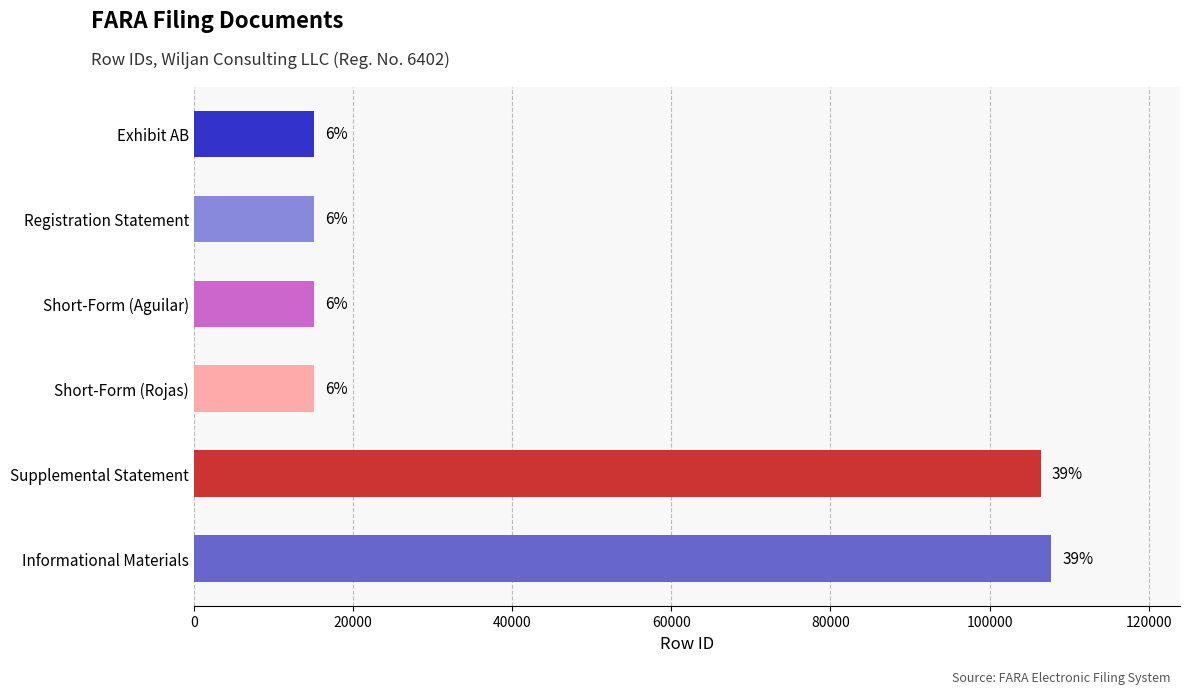

How many bars are there in total?

6